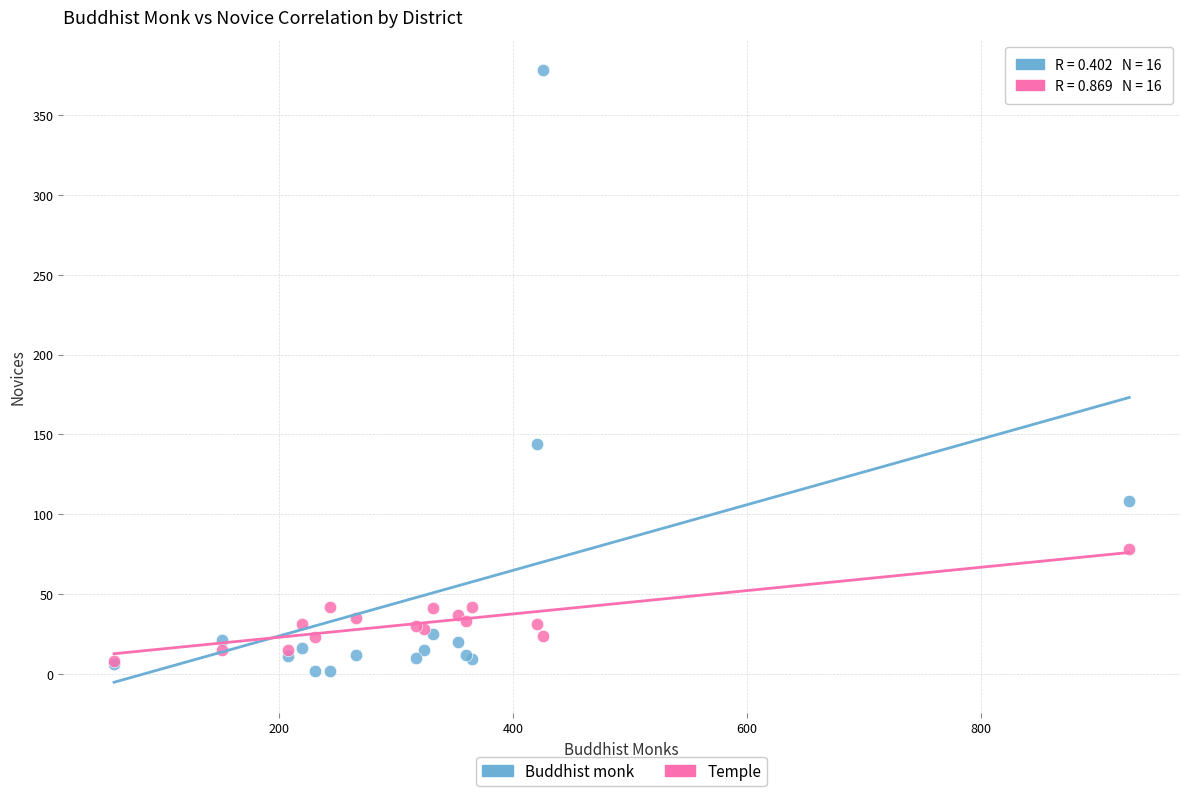

Across all series, what Y value is closest to 190?

144